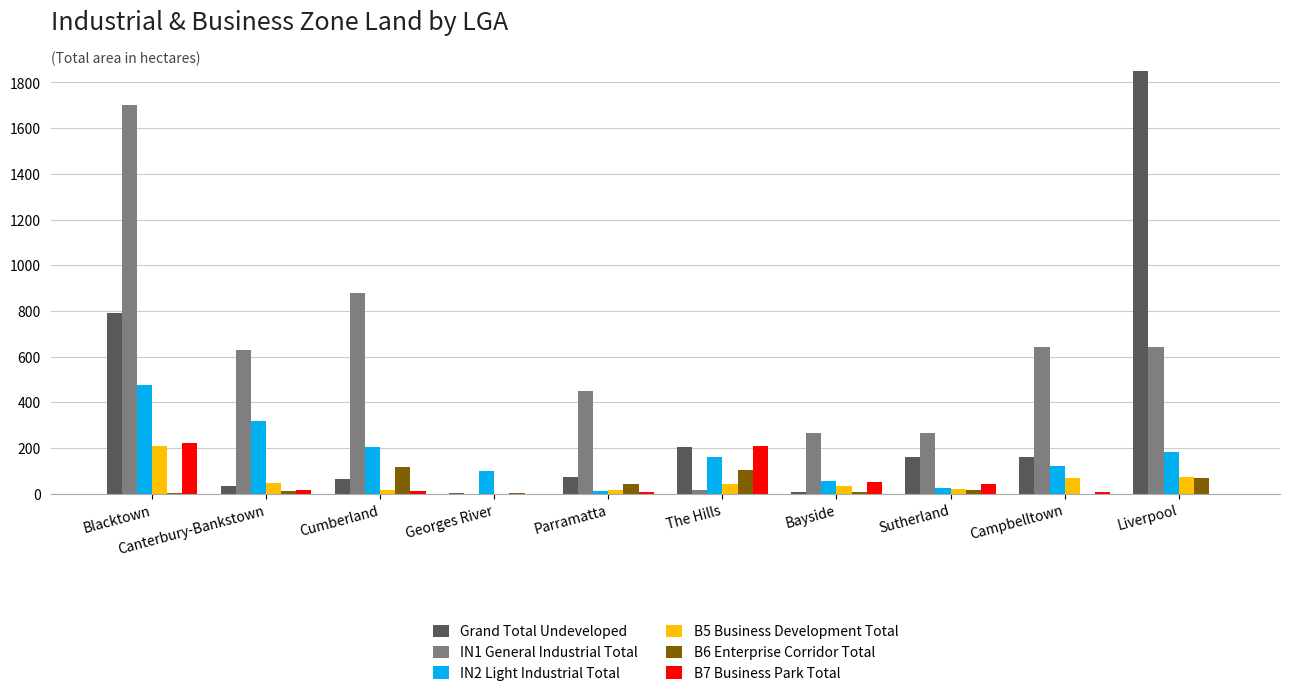

What is the label of the 5th bar from the right?

The Hills